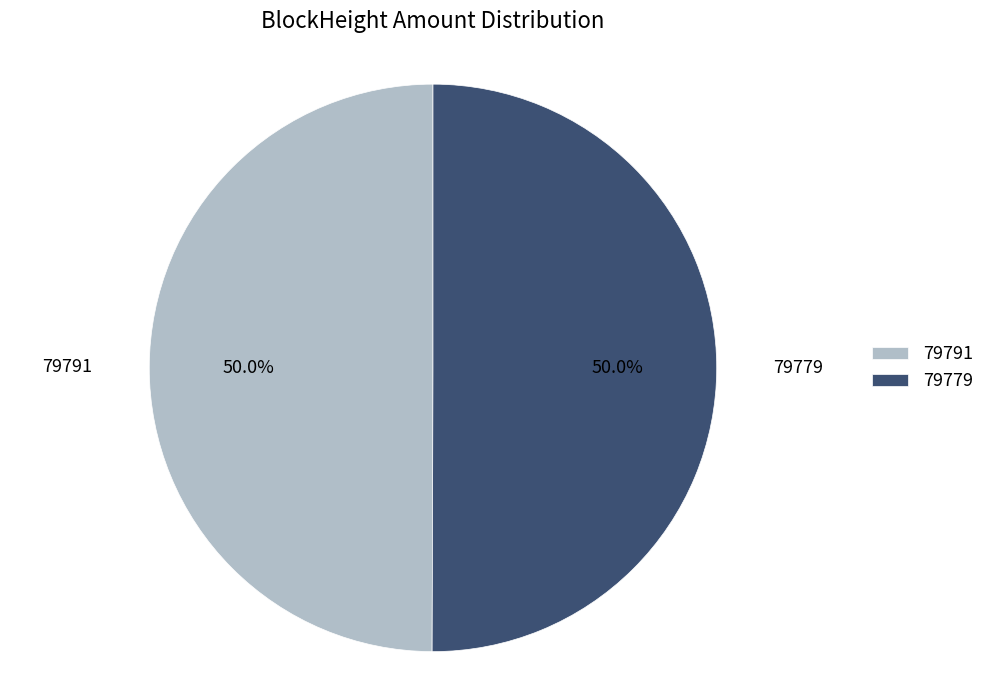

What is the ratio of the value at 79791 to the value at 79779?

1.0